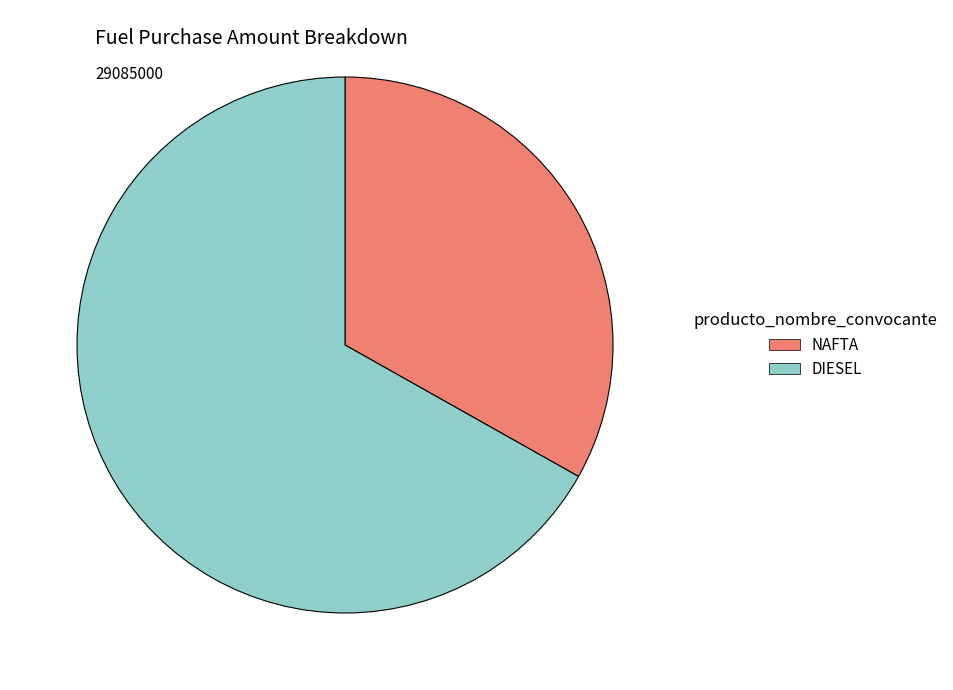

How many slices are in this pie chart?

2